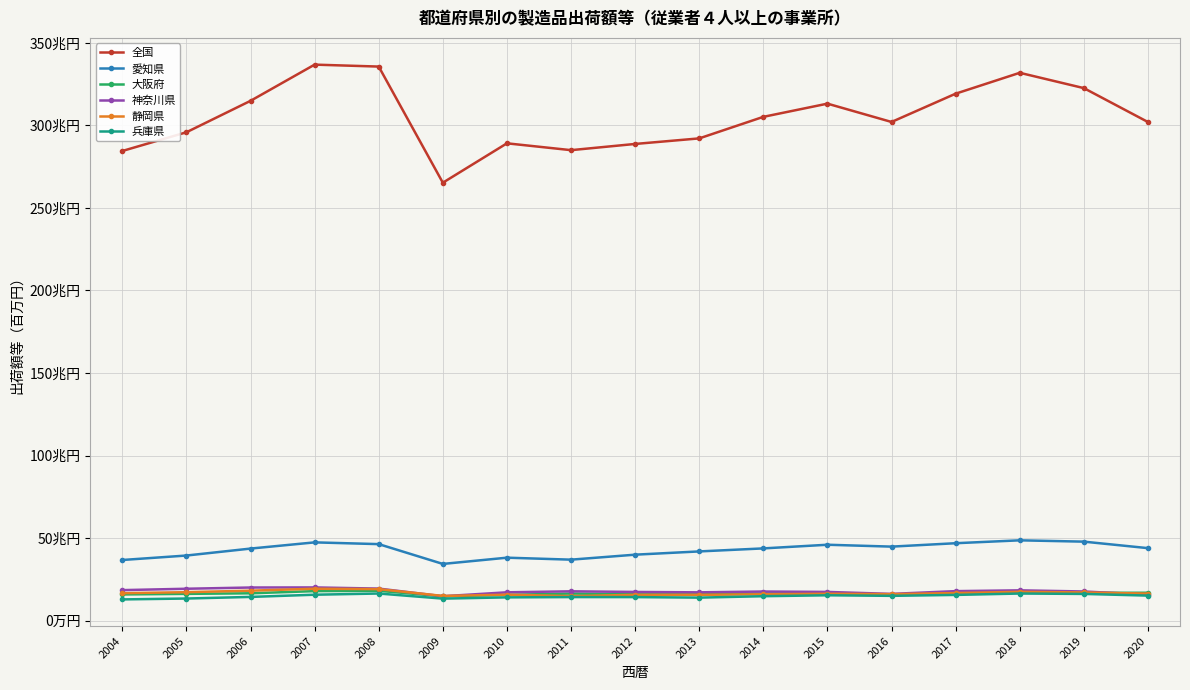

What are all the series names shown in the legend?

全国, 愛知県, 大阪府, 神奈川県, 静岡県, 兵庫県